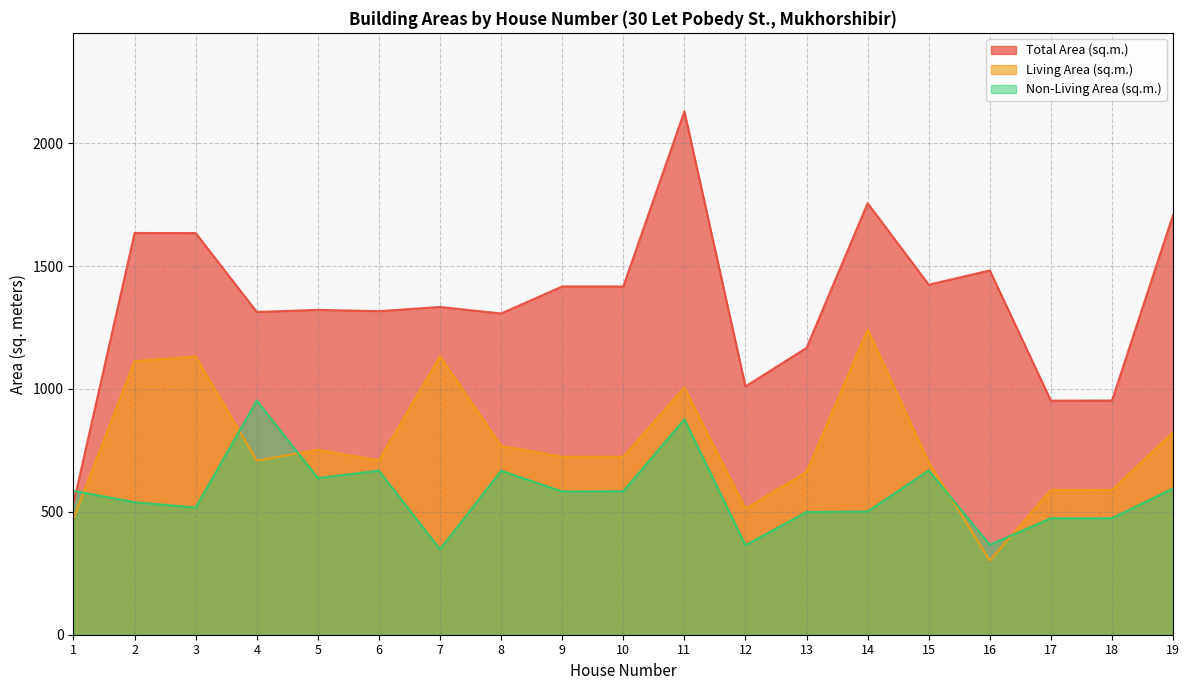

What is the maximum value for Non-Living Area (sq.m.)?

952.4